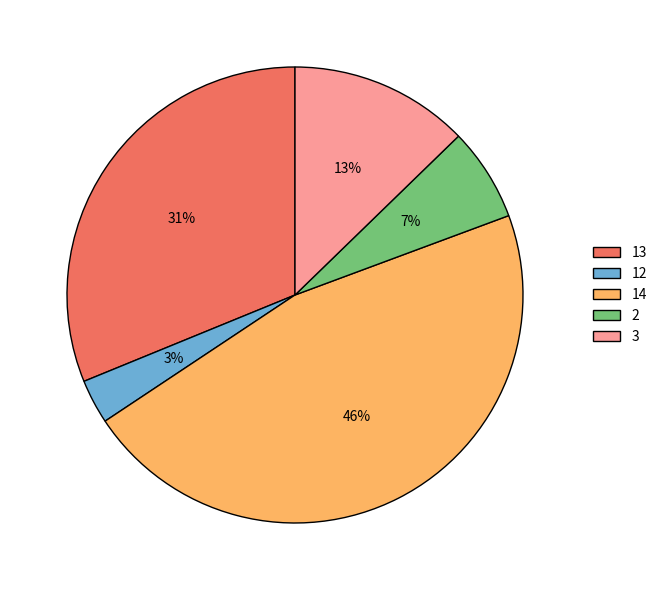

What percentage is the 12 slice, to the nearest percent?

3%